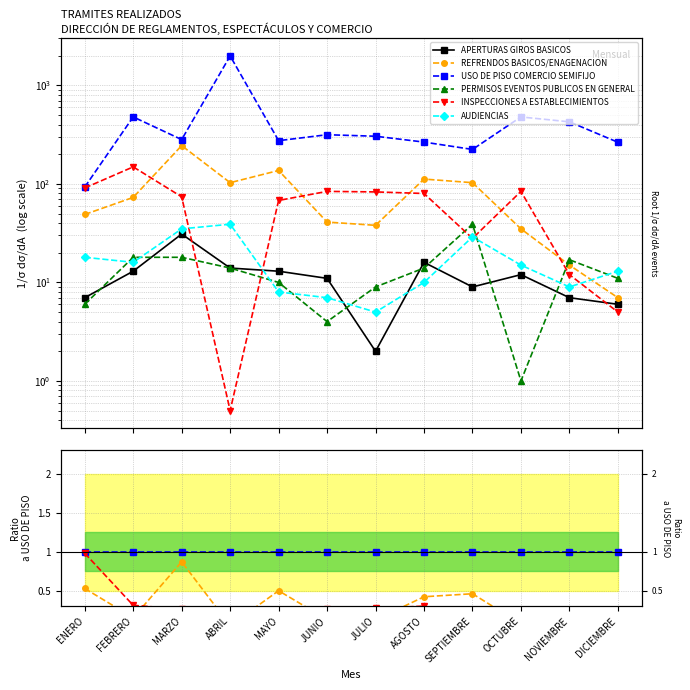

The REFRENDOS BASICOS/ENAGENACION series shows 0.2 at JULIO. True or false?

False